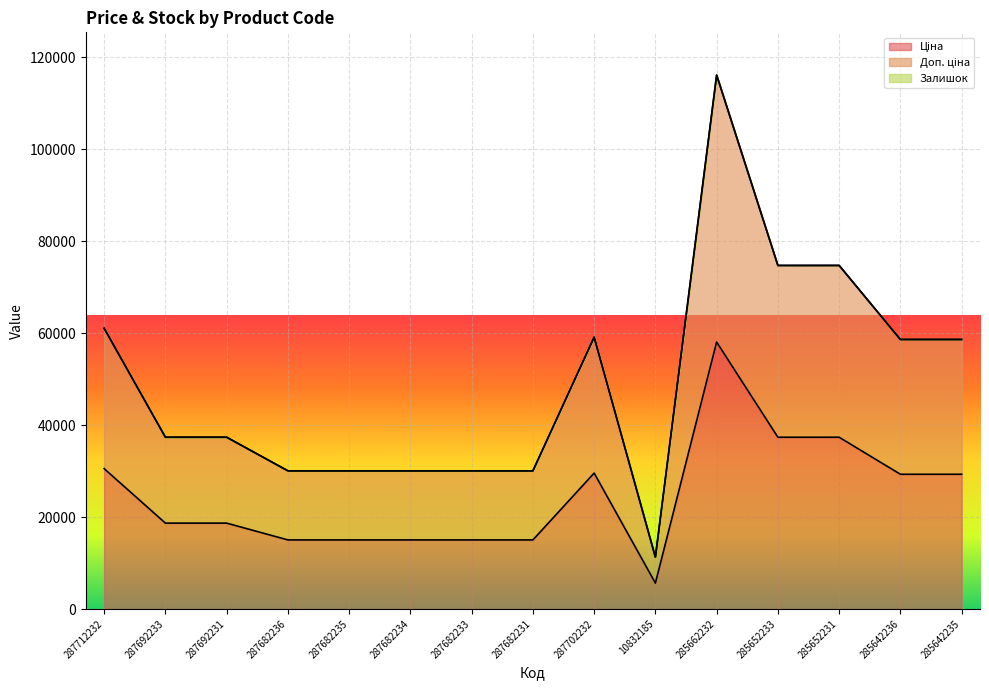

What position from the right is 287692233?

14